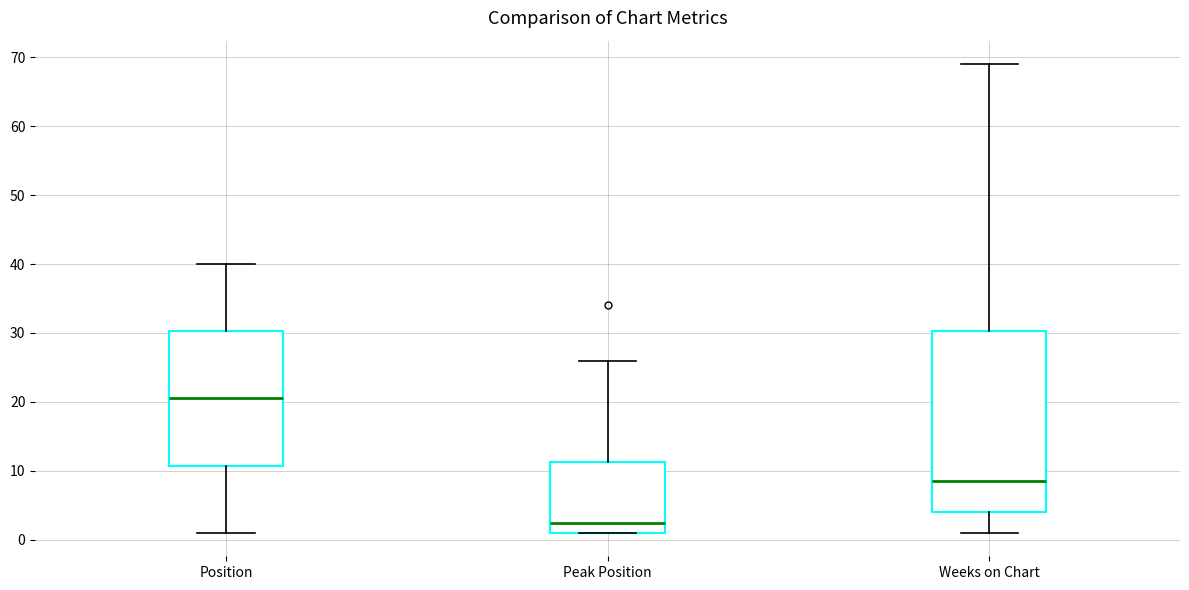

Reading left to right, read every box against the y-axis: the position of its median line, the range the box covers, and the ends of its whiskers. The values are not printed on the chart, so give them approximately, as read against the axis.

Position: median 21, box 11 to 30, whiskers 1 to 40
Peak Position: median 3, box 1 to 11, whiskers 1 to 26
Weeks on Chart: median 9, box 4 to 30, whiskers 1 to 69